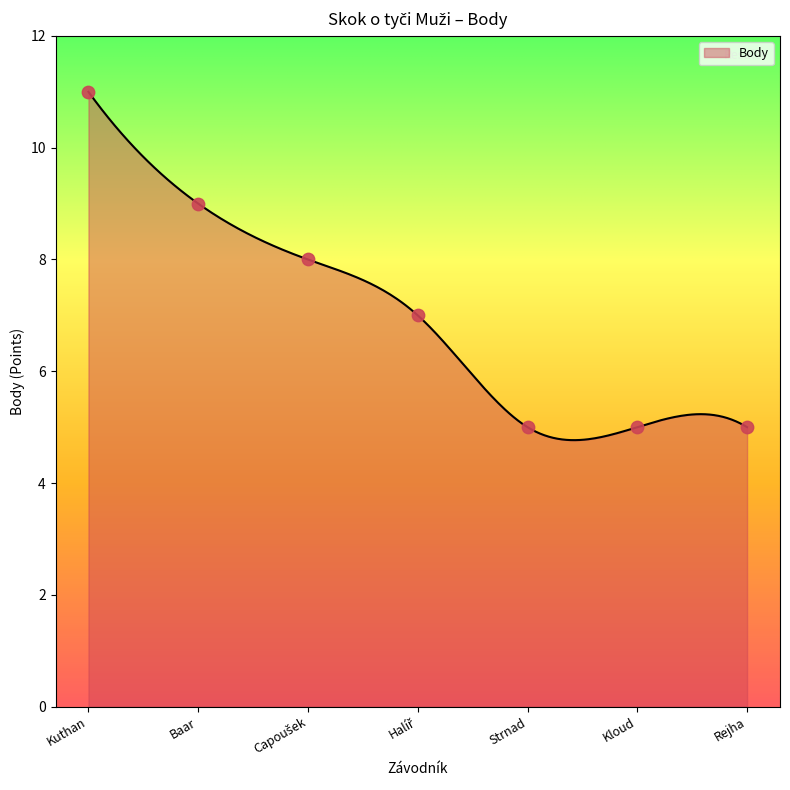

What is the maximum value for Body?

11.0